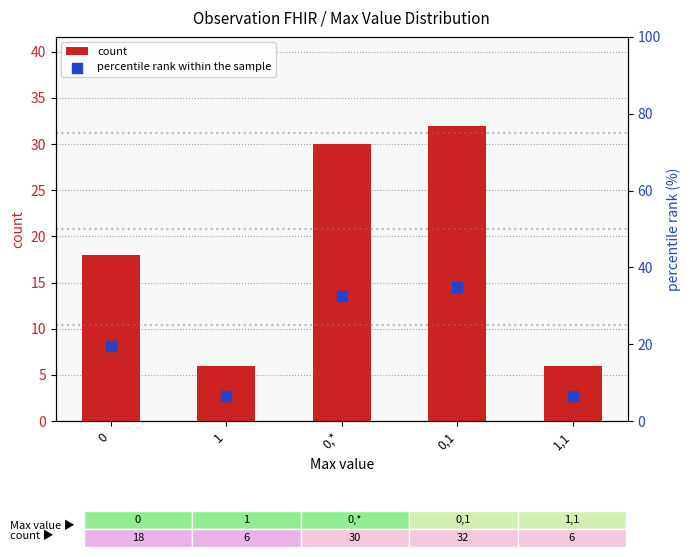

Which series reaches the minimum Y coordinate?

count